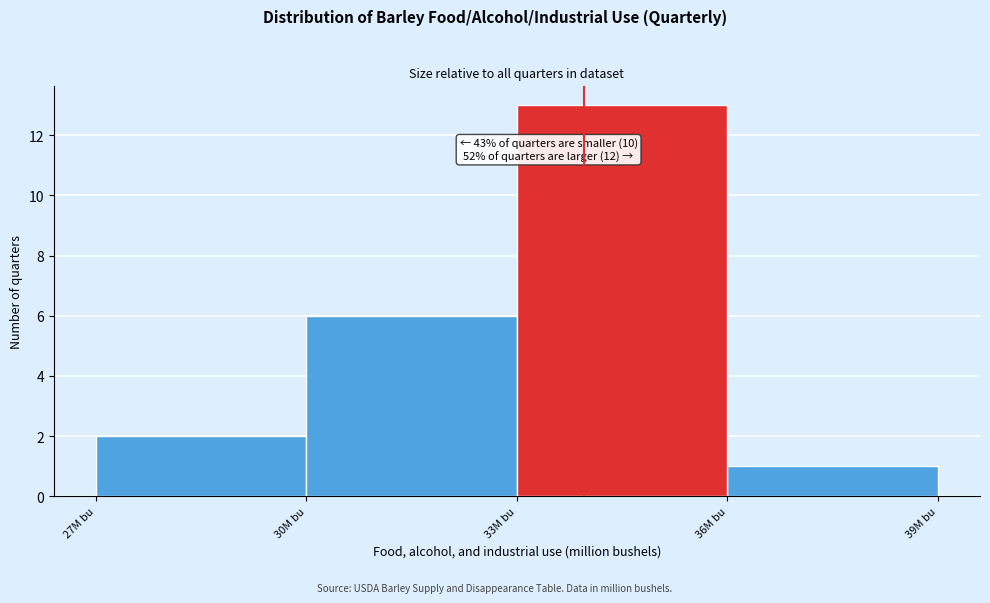

Over which range of the x-axis is the bar tallest?

33 to 36